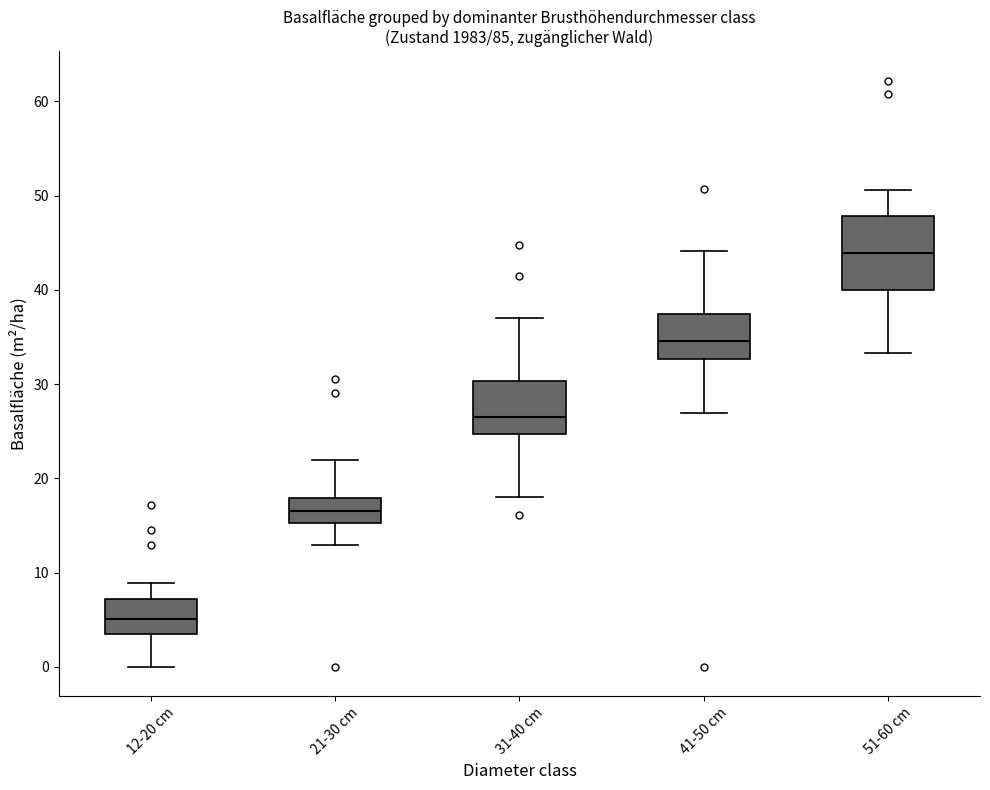

Where is the lower edge of the box for 31-40 cm on the y-axis? The values are not printed on the chart, so give them approximately, as read against the axis.

25